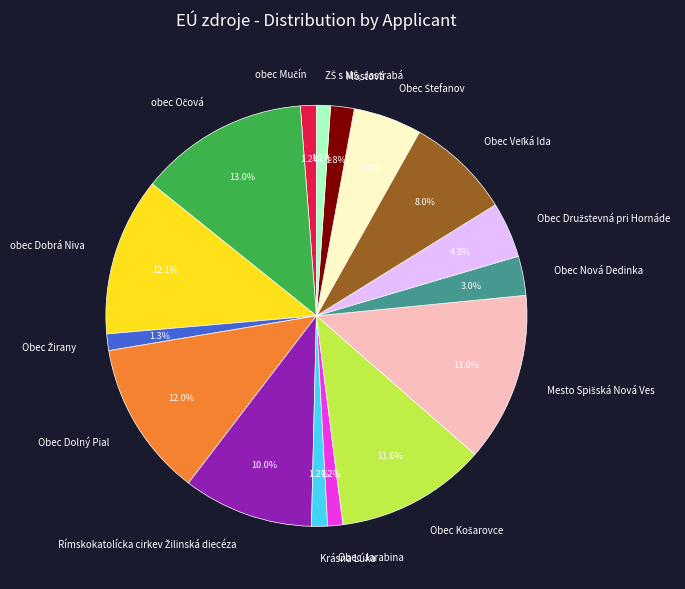

Is there a majority slice in this chart?

No